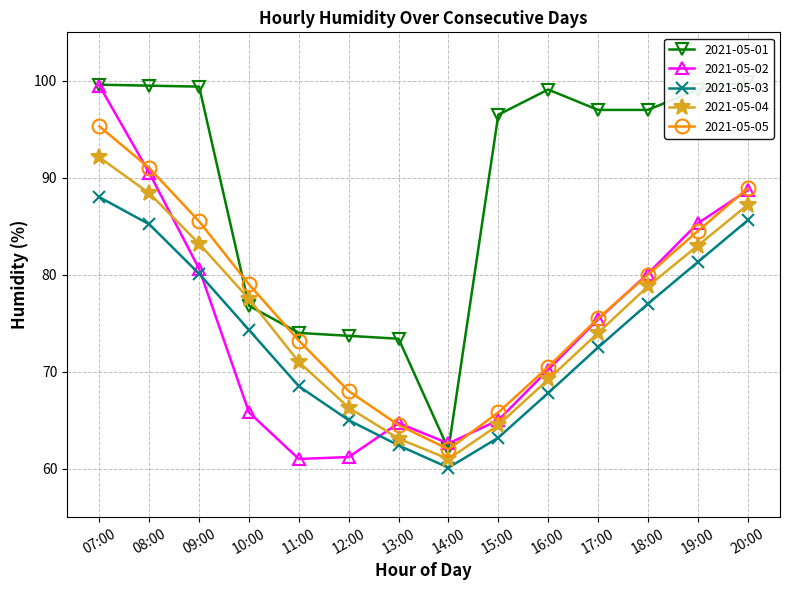

Between 19:00 and 12:00, which is larger?

19:00